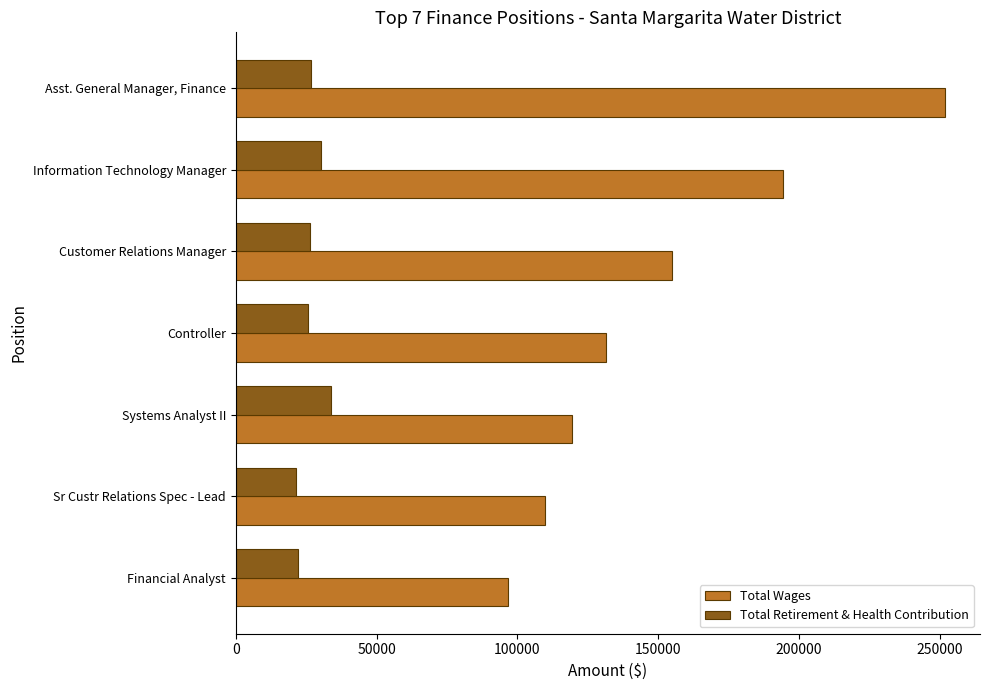

Is it true that Total Wages equals 131445 at Controller?

True